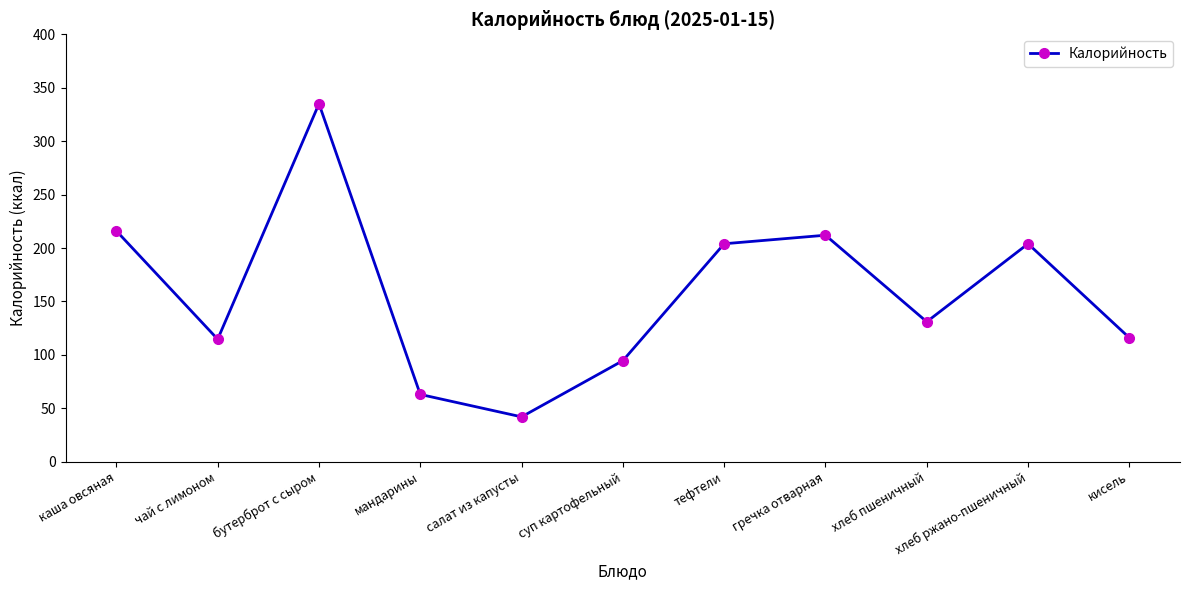

Is it true that the value at каша овсяная is 351.2?

False